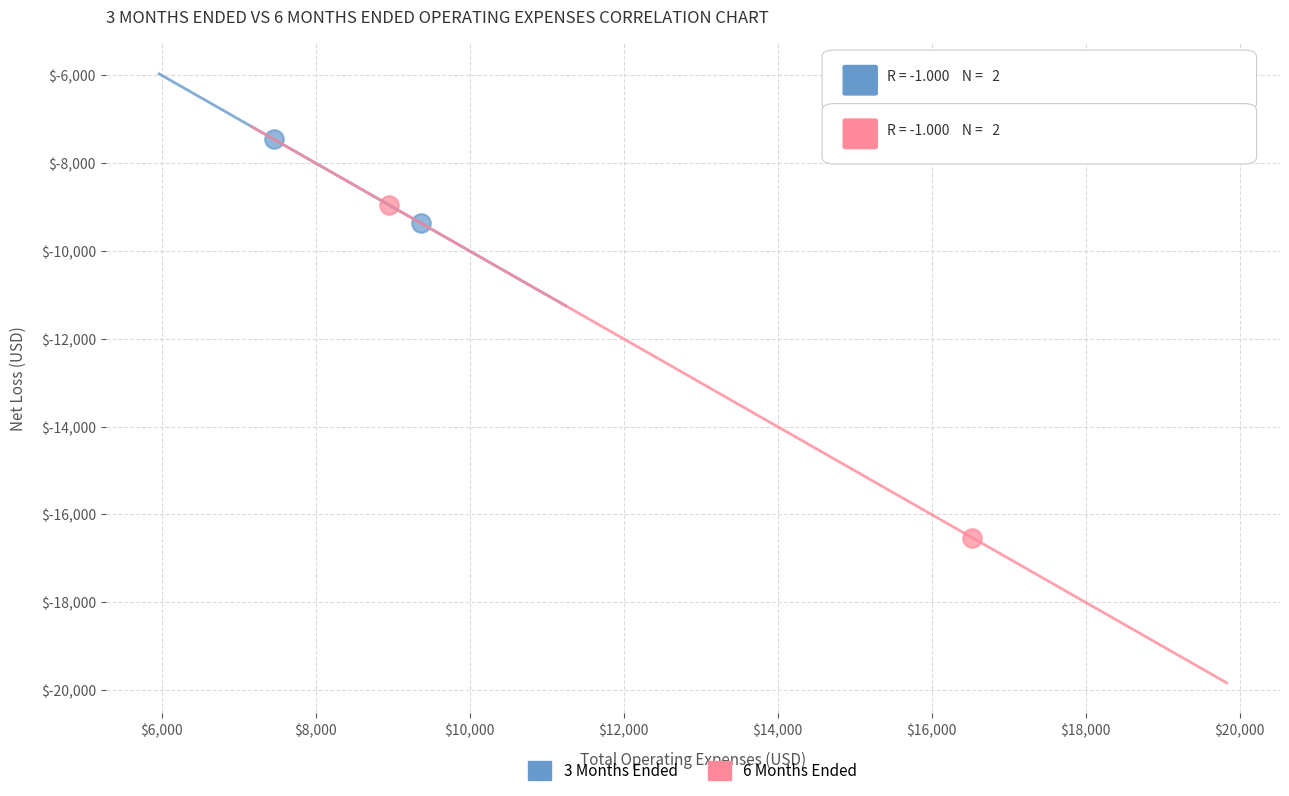

Which series reaches the minimum Y coordinate?

6 Months Ended